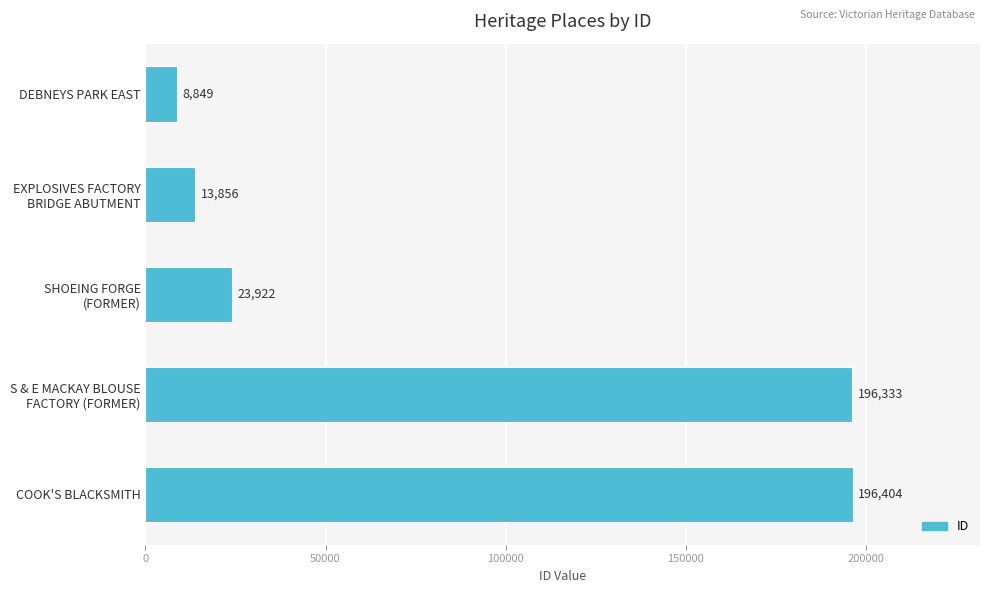

What value does the data have at DEBNEYS PARK EAST?

8849